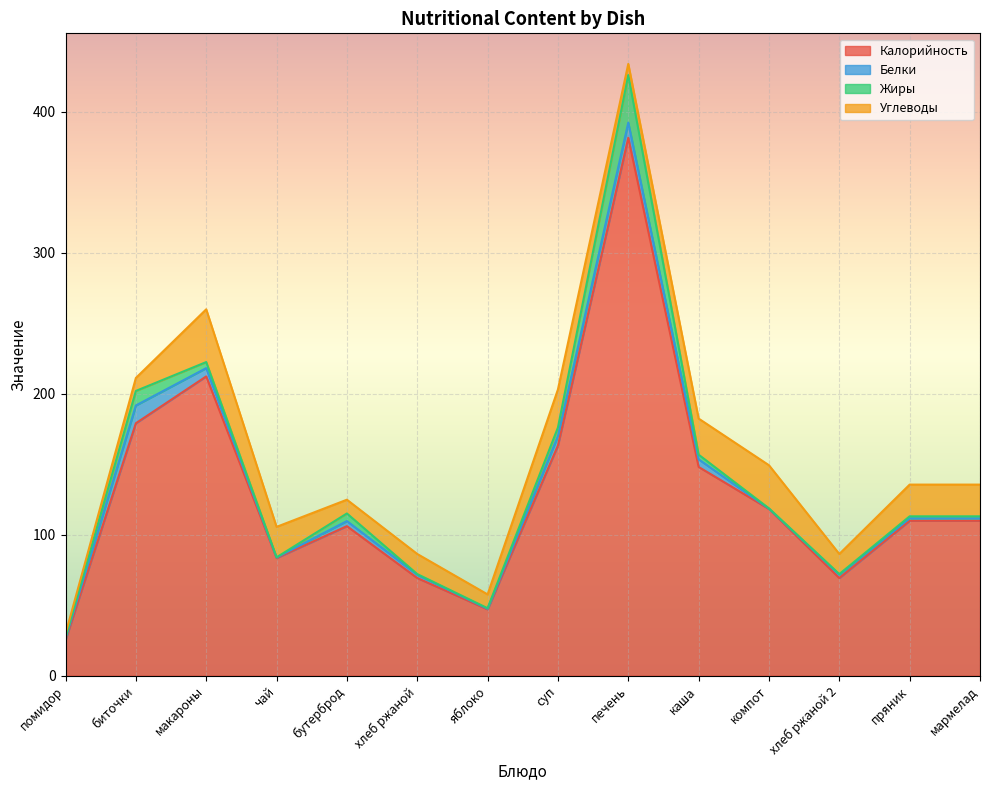

What is the label of the 4th point from the left?

чай